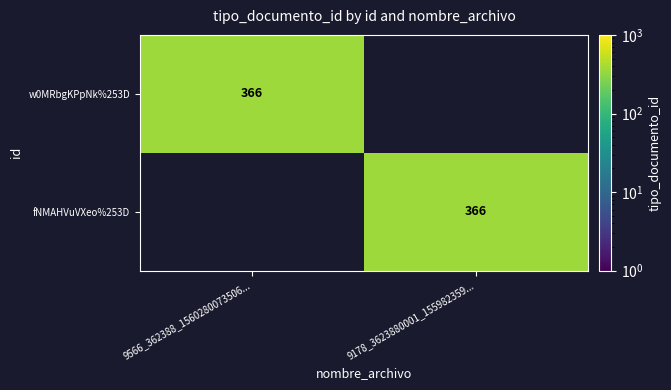

True or false: w0MRbgKPpNk%253D has a value of 366 at 9566_362388_1560280073506....

True